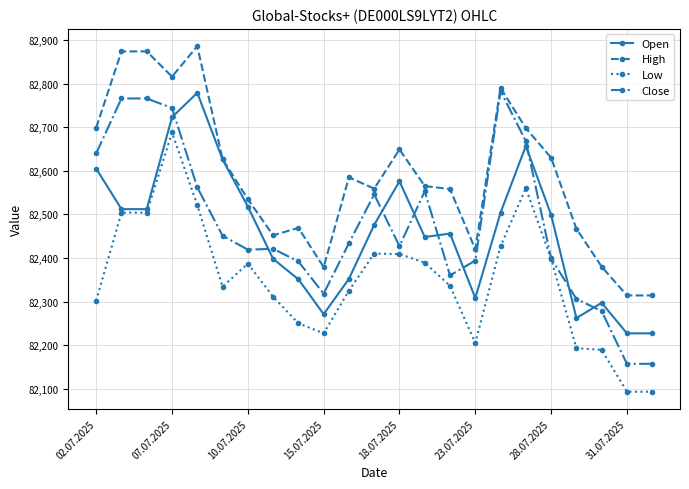

How many series are shown in this chart?

4